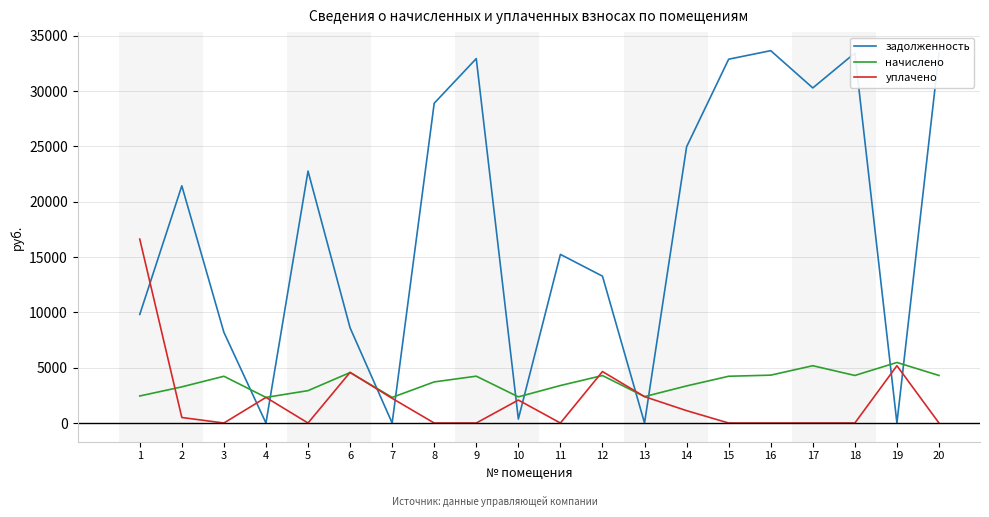

The value of уплачено at 12 is 1891.8. True or false?

False